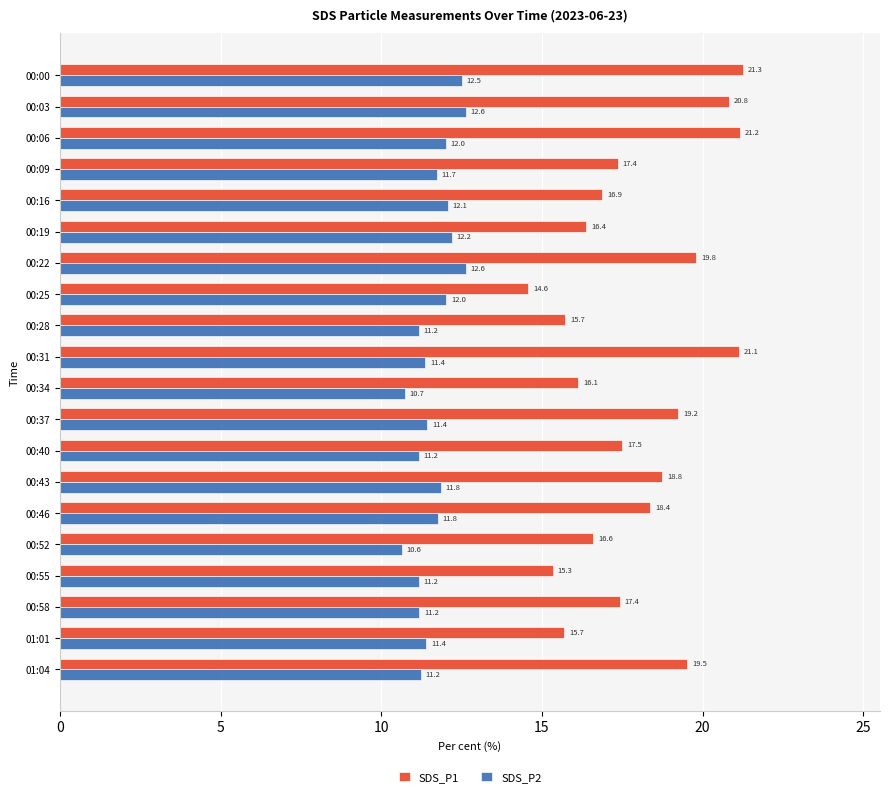

What are all the series names shown in the legend?

SDS_P1, SDS_P2